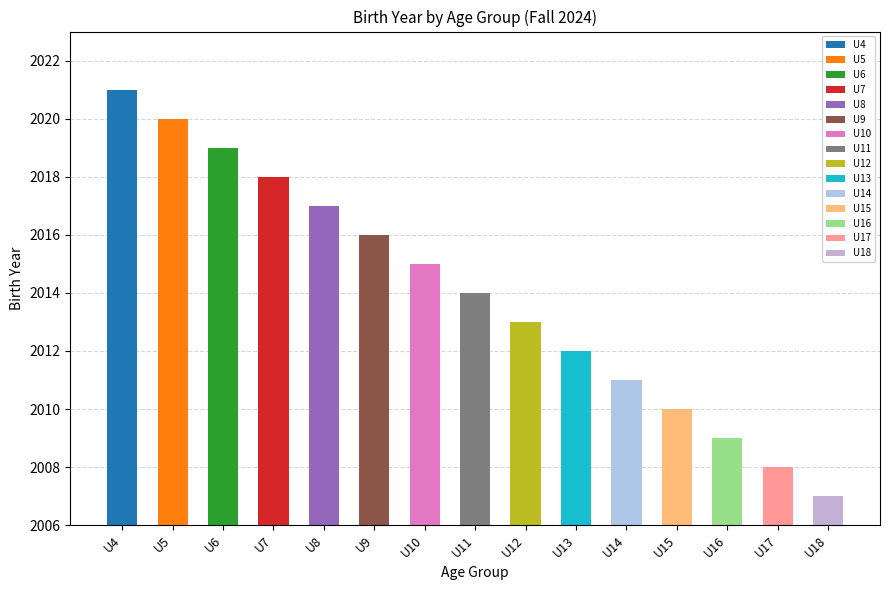

Rank the categories by value from lowest to highest.

U18, U17, U16, U15, U14, U13, U12, U11, U10, U9, U8, U7, U6, U5, U4